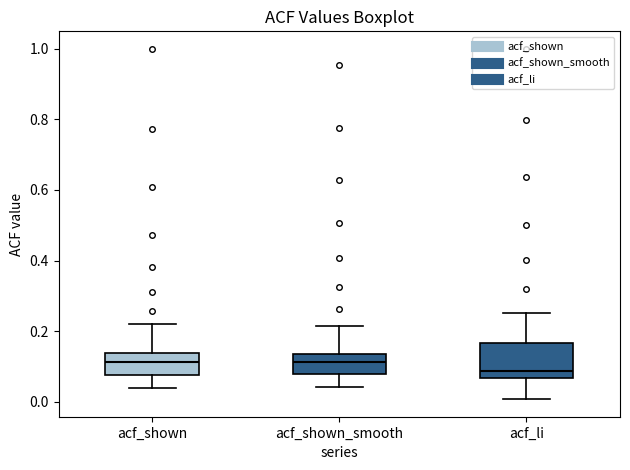

Reading left to right, read every box against the y-axis: the position of its median line, the range the box covers, and the ends of its whiskers. The values are not printed on the chart, so give them approximately, as read against the axis.

acf_shown: median 0.12, box 0.08 to 0.14, whiskers 0.04 to 0.22
acf_shown_smooth: median 0.12, box 0.08 to 0.14, whiskers 0.04 to 0.22
acf_li: median 0.08, box 0.06 to 0.16, whiskers 0.00 to 0.26